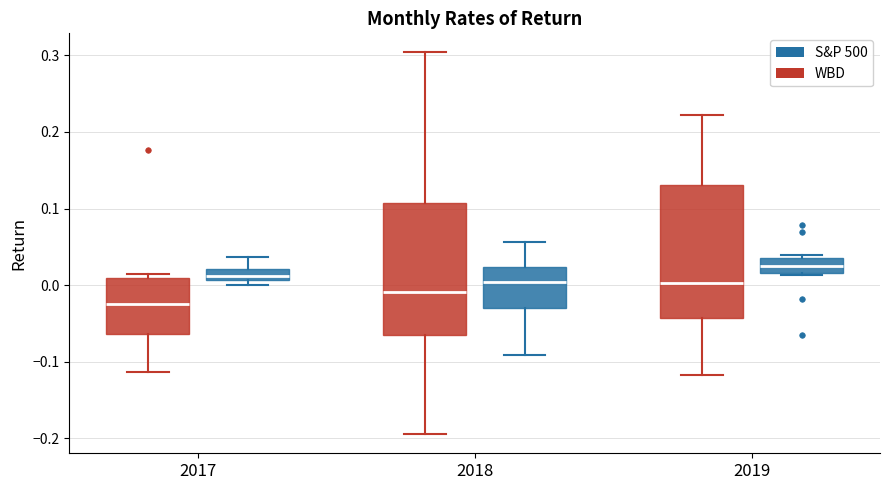

Which box's median line is the highest?

2019 (S&P 500)